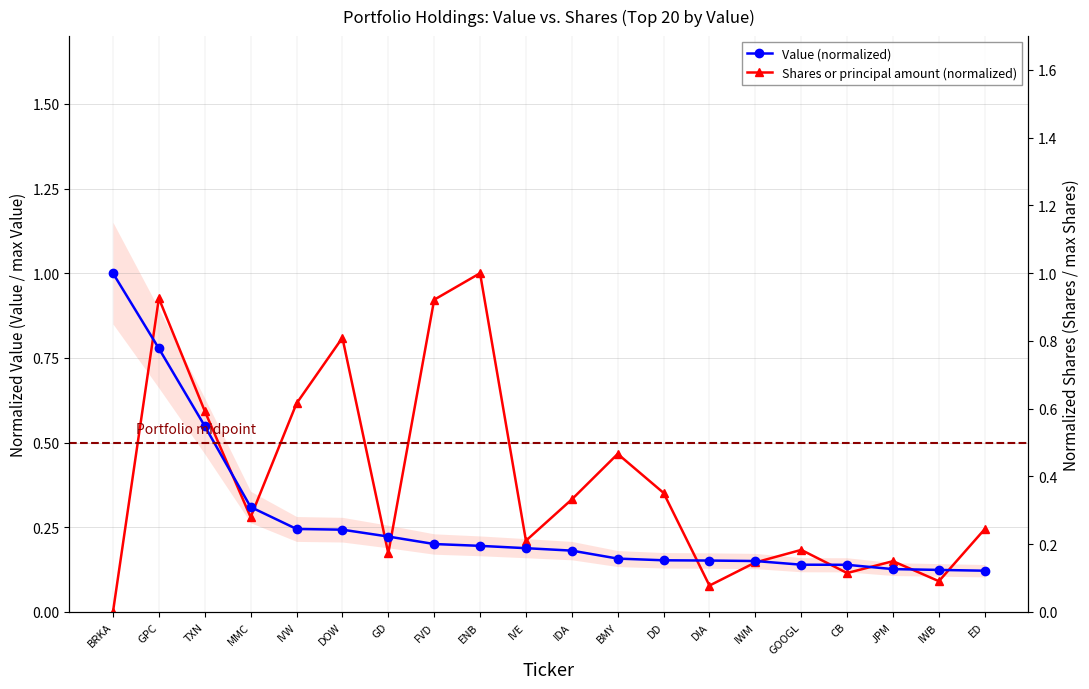

Reading left to right, list all the values displayed in this chart.

Shares or principal amount: BRKA=0.0	GPC=0.9	TXN=0.6	MMC=0.3	IVW=0.6	DOW=0.8	GD=0.2	FVD=0.9	ENB=1.0	IVE=0.2	IDA=0.3	BMY=0.5	DD=0.4	DIA=0.1	IWM=0.1	GOOGL=0.2	CB=0.1	JPM=0.1	IWB=0.1	ED=0.2
Value: BRKA=1.0	GPC=0.8	TXN=0.5	MMC=0.3	IVW=0.2	DOW=0.2	GD=0.2	FVD=0.2	ENB=0.2	IVE=0.2	IDA=0.2	BMY=0.2	DD=0.2	DIA=0.2	IWM=0.2	GOOGL=0.1	CB=0.1	JPM=0.1	IWB=0.1	ED=0.1